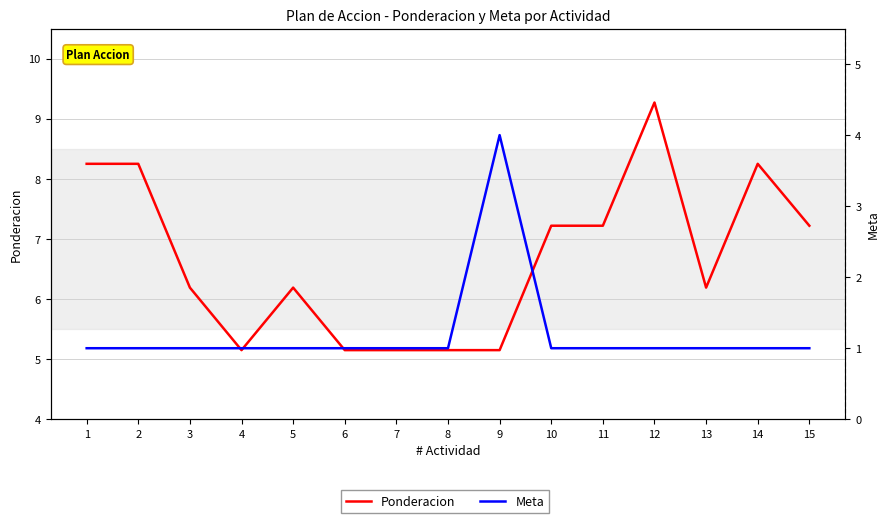

Which category has the highest value across all series?

12